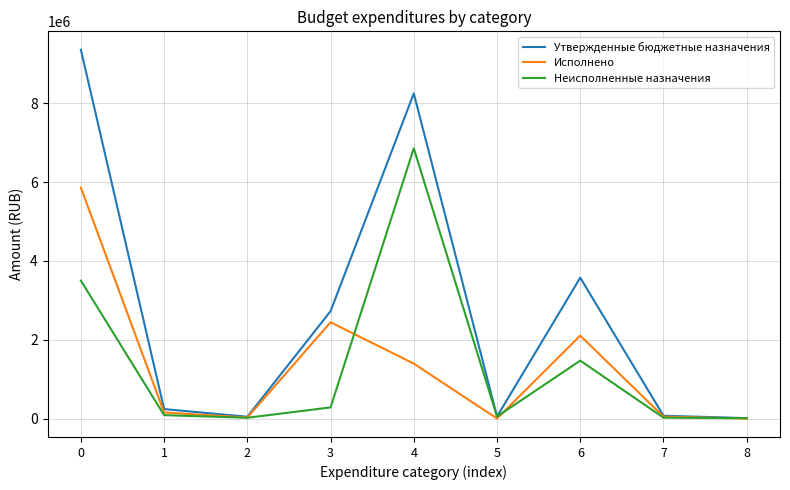

Is the value of Неисполненные назначения at 8 greater than the value of Исполнено at 4?

No